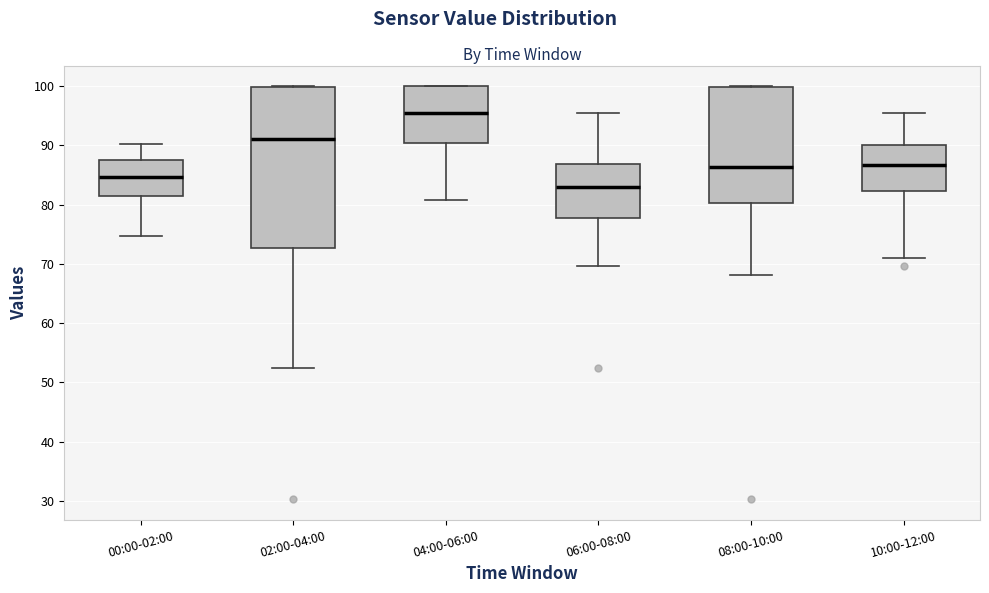

Reading left to right, read every box against the y-axis: the position of its median line, the range the box covers, and the ends of its whiskers. The values are not printed on the chart, so give them approximately, as read against the axis.

00:00-02:00: median 85, box 81 to 88, whiskers 75 to 90
02:00-04:00: median 91, box 73 to 100, whiskers 52 to 100
04:00-06:00: median 96, box 90 to 100, whiskers 81 to 100
06:00-08:00: median 83, box 78 to 87, whiskers 70 to 96
08:00-10:00: median 86, box 80 to 100, whiskers 68 to 100
10:00-12:00: median 87, box 82 to 90, whiskers 71 to 96